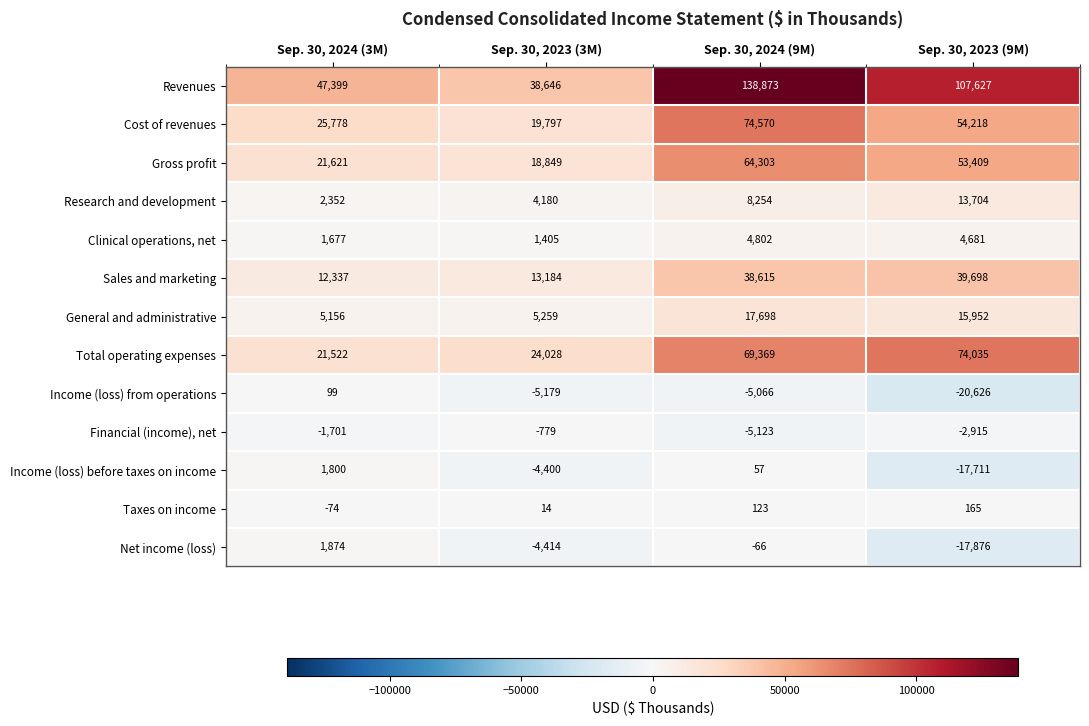

At Sep. 30, 2024 (3M), list the series in order from largest to smallest.

Revenues, Cost of revenues, Gross profit, Total operating expenses, Sales and marketing, General and administrative, Research and development, Net income (loss), Income (loss) before taxes on income, Clinical operations, net, Income (loss) from operations, Taxes on income, Financial (income), net